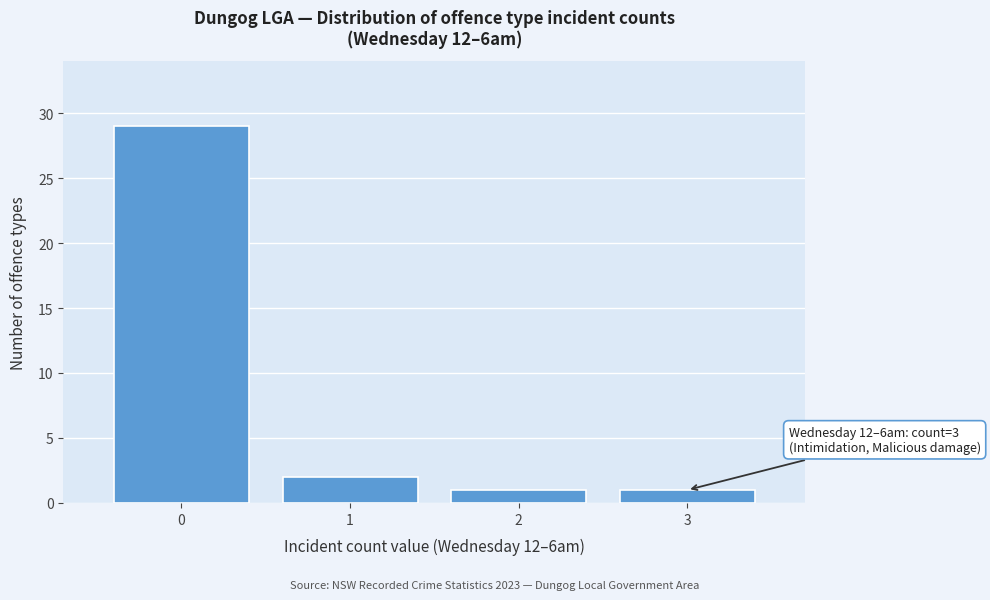

Which range on the x-axis has the tallest bar?

-0.5 to 0.5